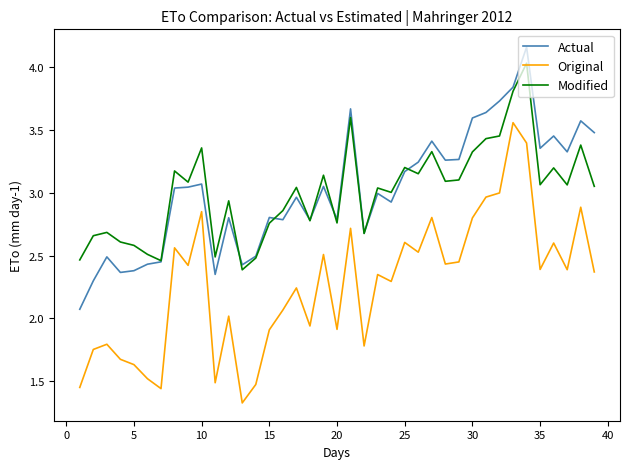

Does the chart have visible grid lines?

No